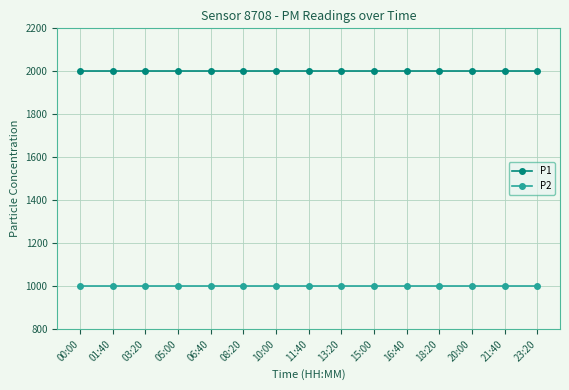

True or false: P2 and P1 cross at least once.

False